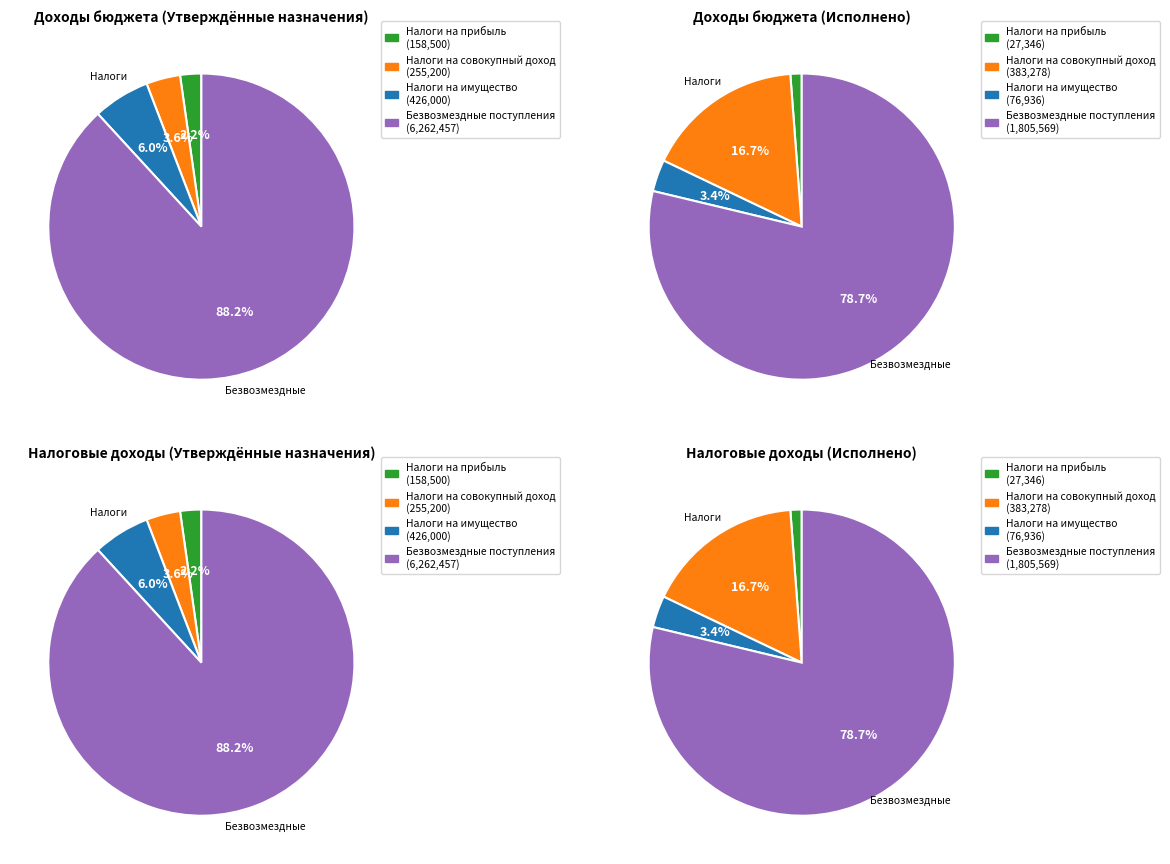

Which category accounts for the majority?

БЕЗВОЗМЕЗДНЫЕ ПОСТУПЛЕНИЯ